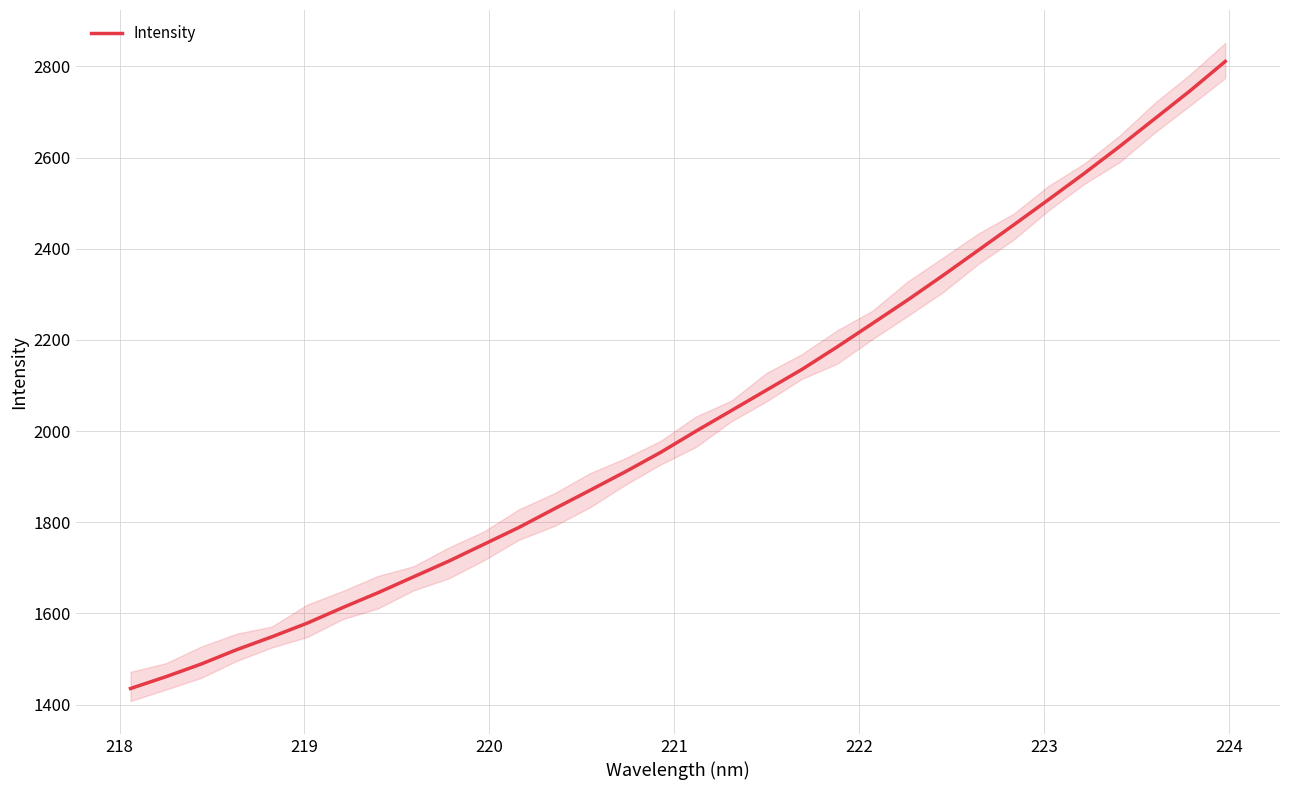

How many data points are above 1999?

16